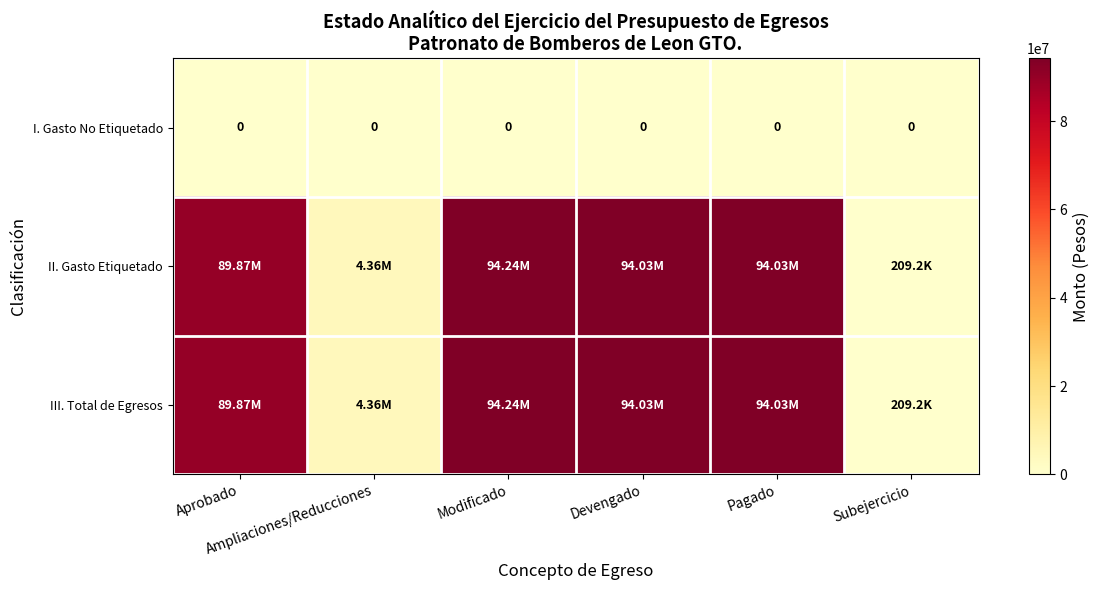

What is the difference between the highest and lowest values at Aprobado?

89874672.0